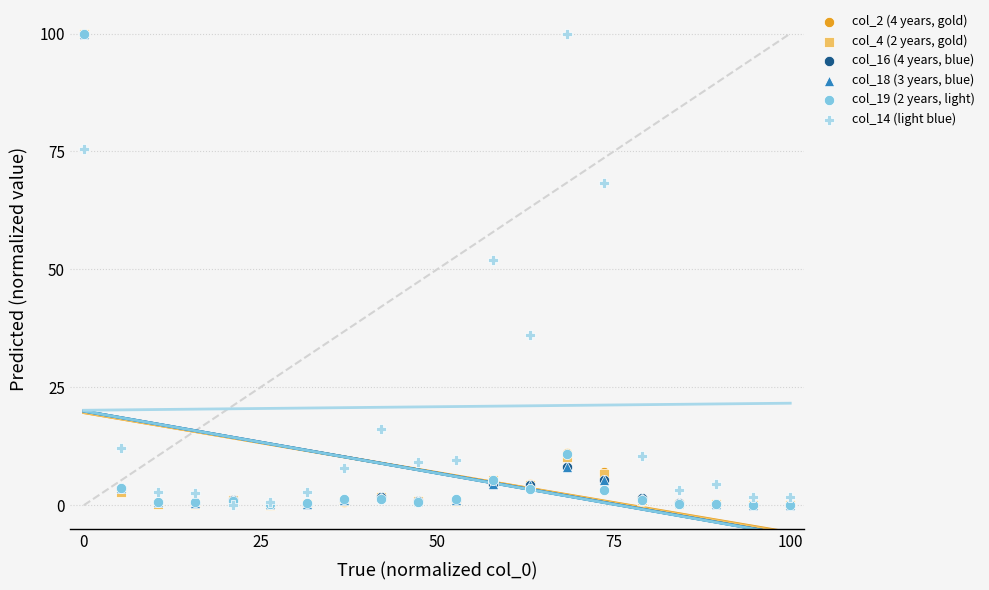

Which series reaches the minimum Y coordinate?

col_2 (4 years, gold)